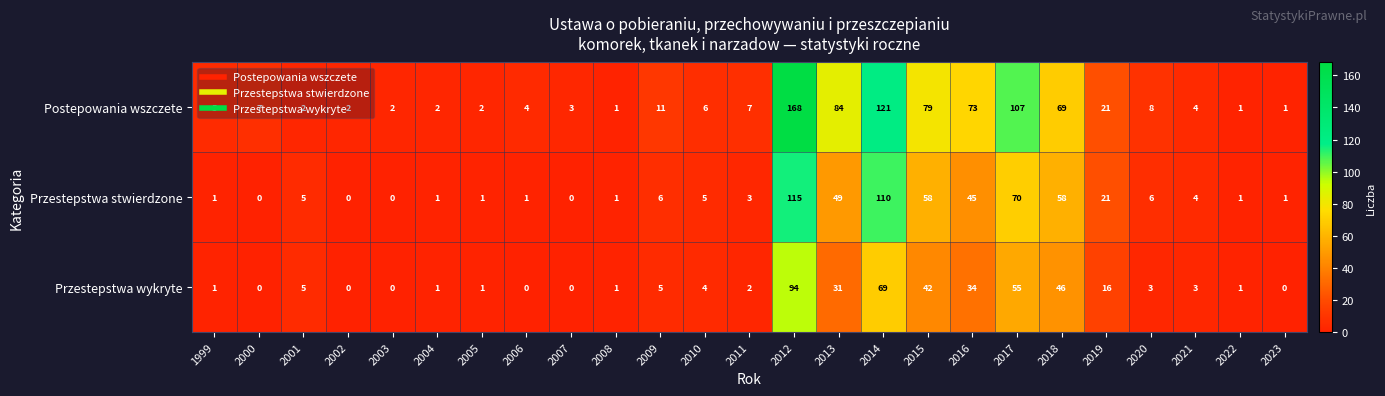

Which series has the widest spread of values?

Postepowania wszczete